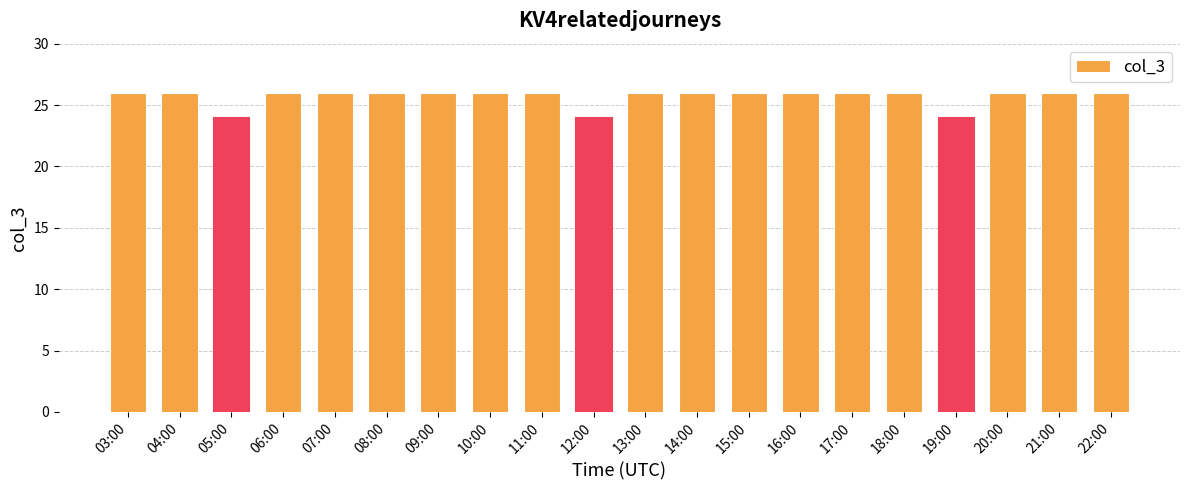

What is the minimum value shown in the chart?

24